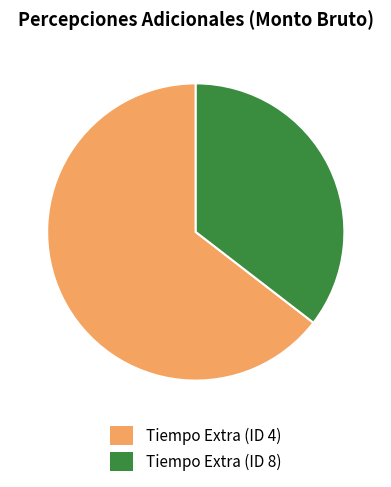

The Tiempo Extra (ID 8) slice represents 24% of the pie. True or false?

False